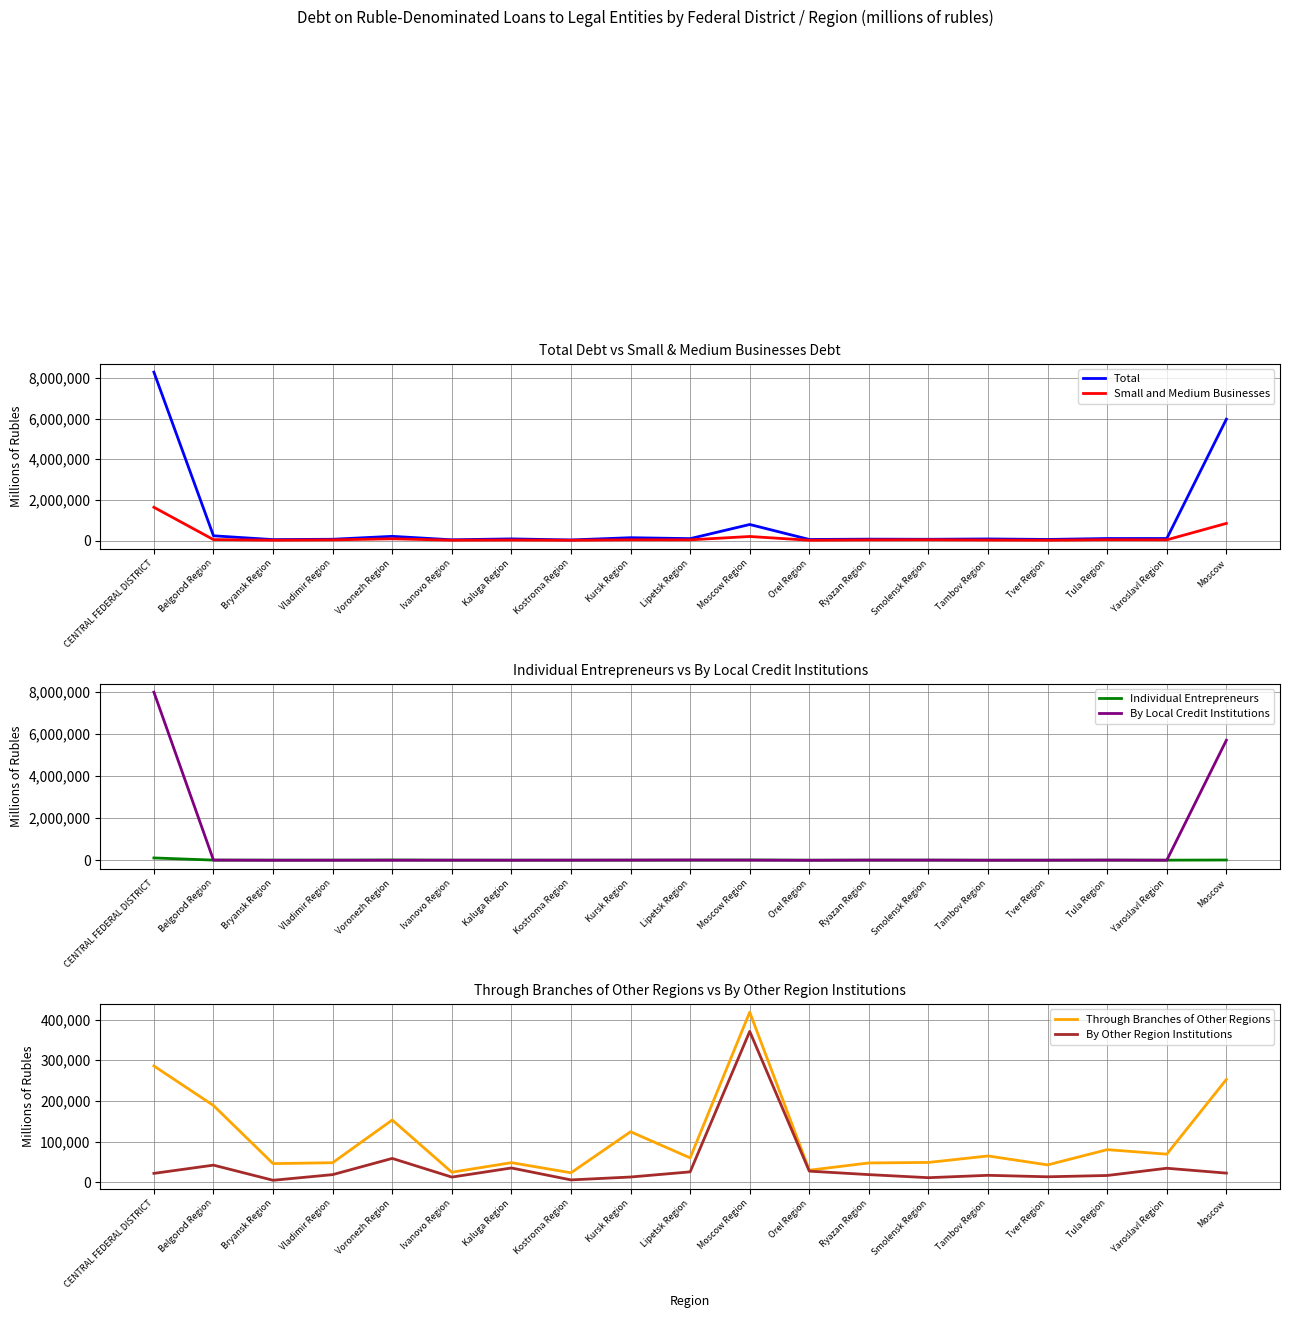

What is the sum of all Individual Entrepreneurs values?

220786